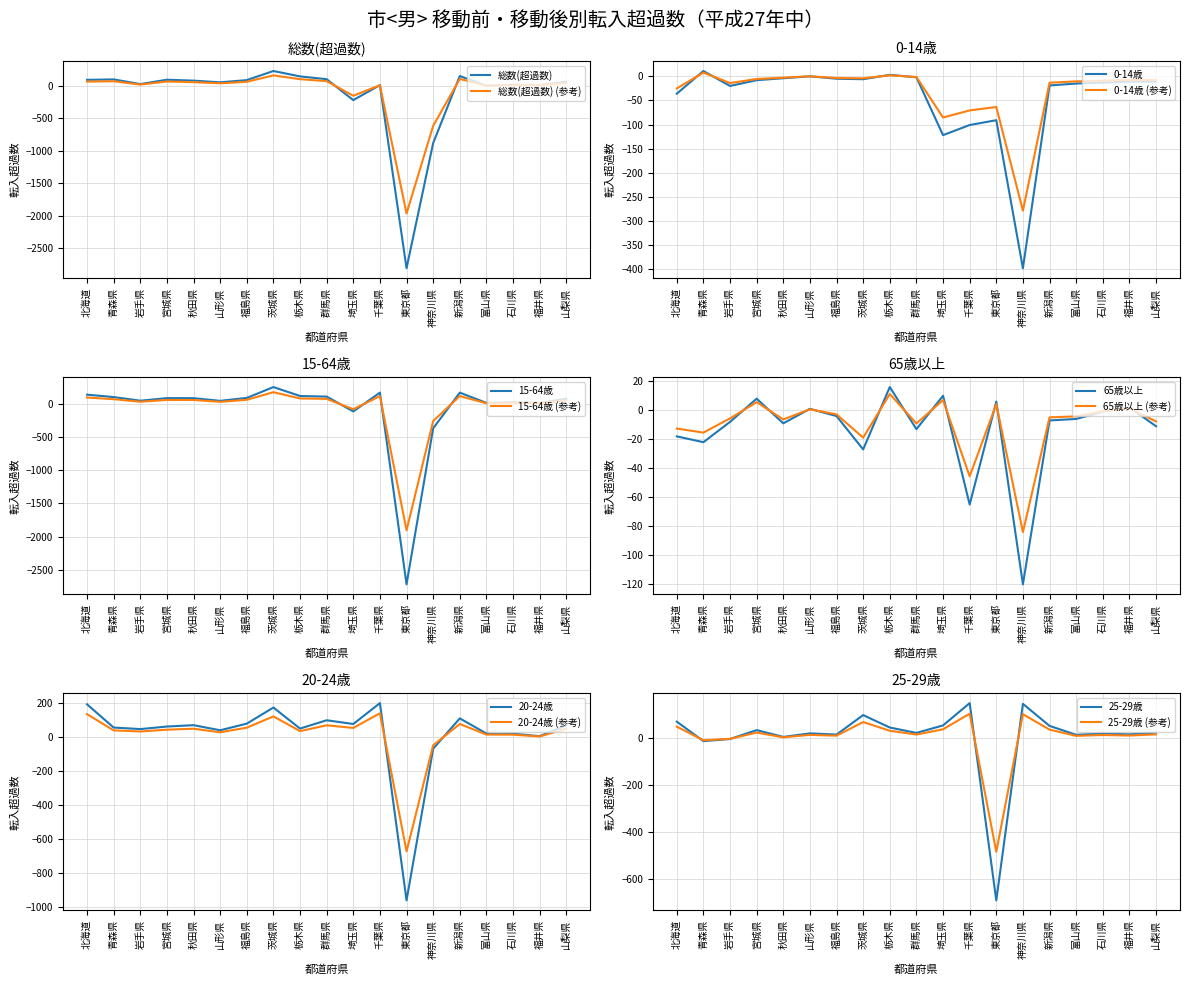

What is the sum of all 総数(超過数) values?

-2695.0